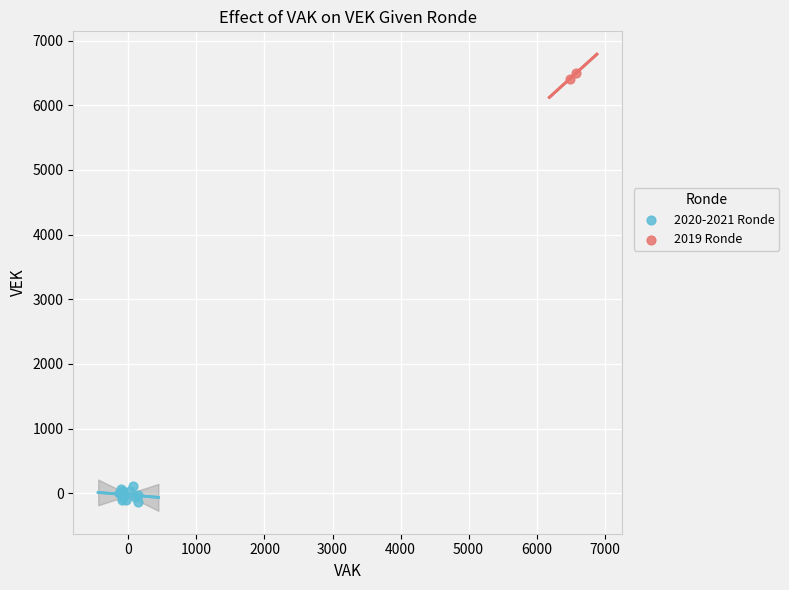

What are all the series names shown in the legend?

2020-2021 Ronde, 2019 Ronde